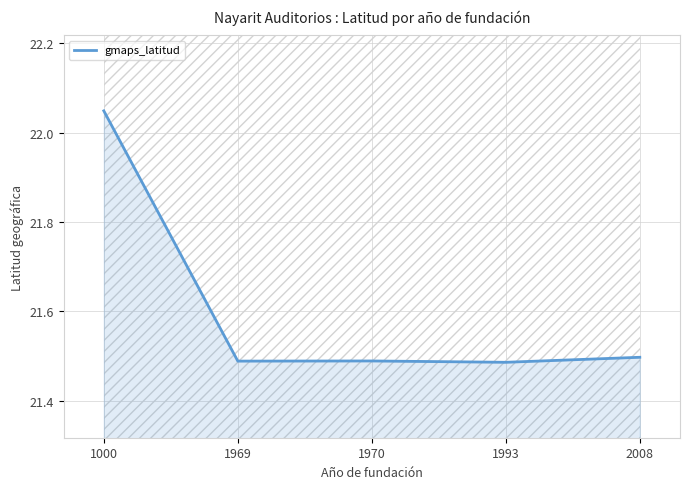

List the labels in order of value, smallest first.

1993, 1969, 1970, 2008, 1000